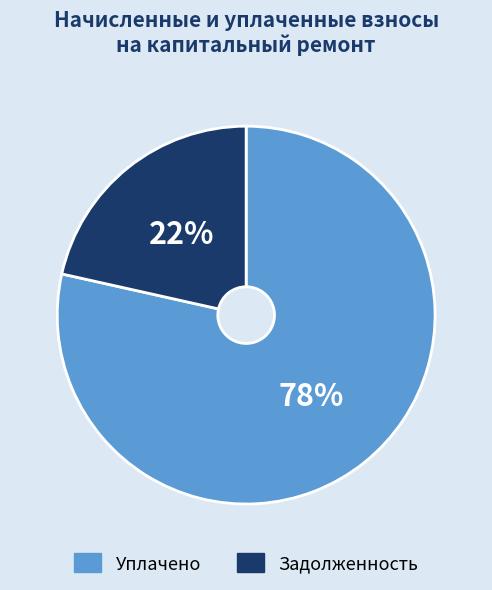

To the nearest percent, what is the average slice percentage?

50%